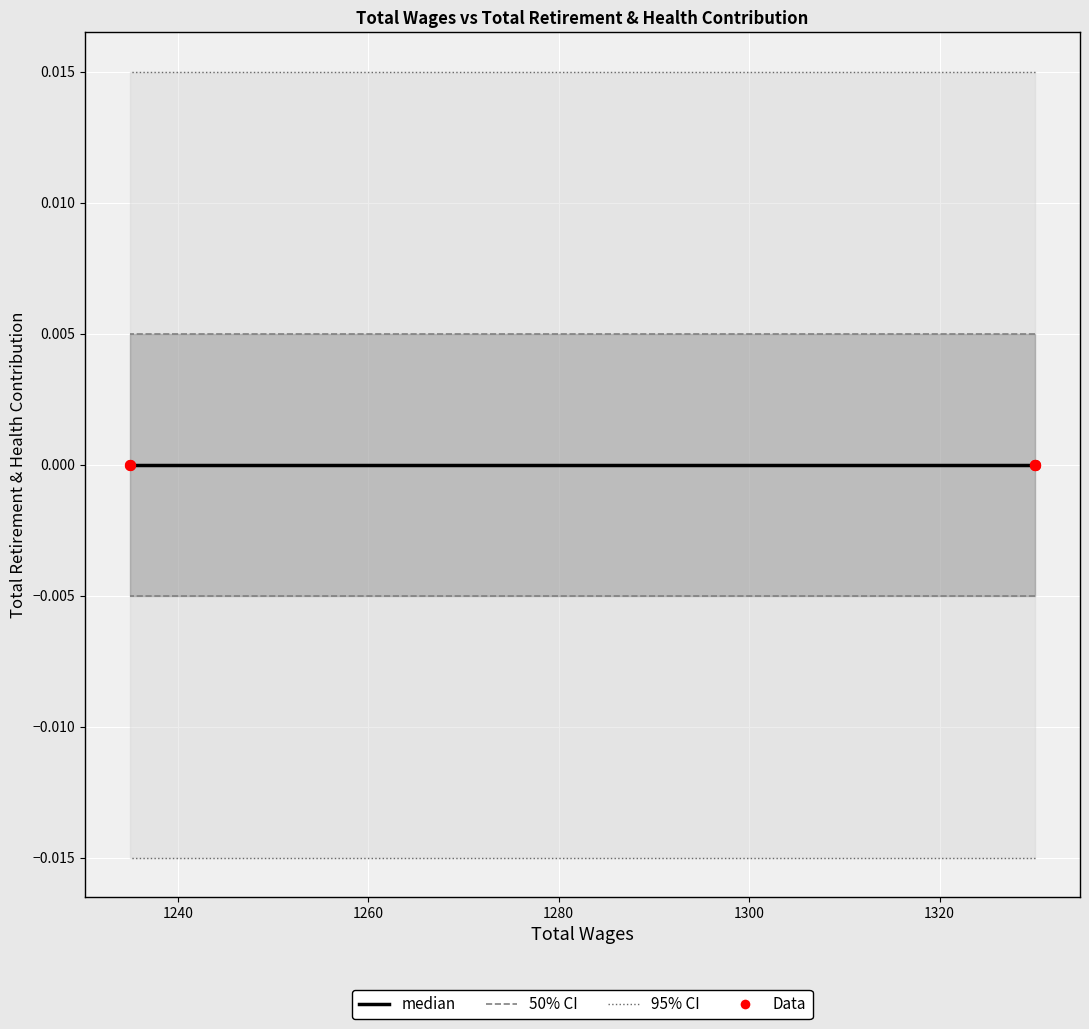

Which series has the largest total across all categories?

95% CI